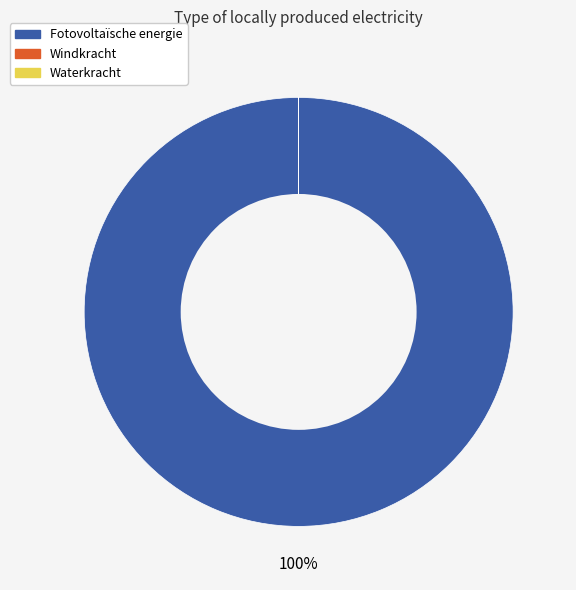

What is the majority slice?

Fotovoltaïsche energie